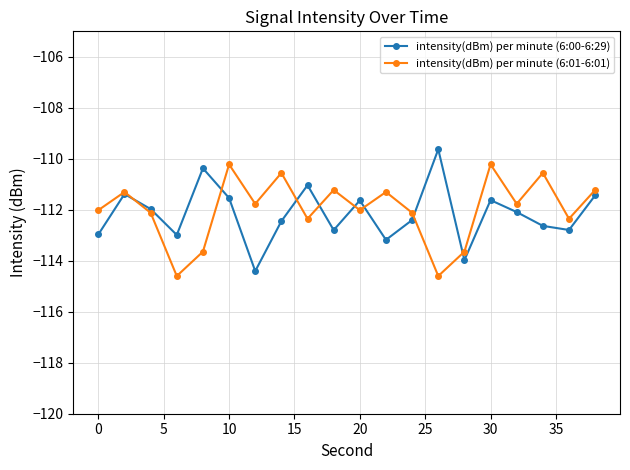

True or false: intensity(dBm) per minute (6:00-6:29) and intensity(dBm) per minute (6:01-6:01) cross at least once.

True